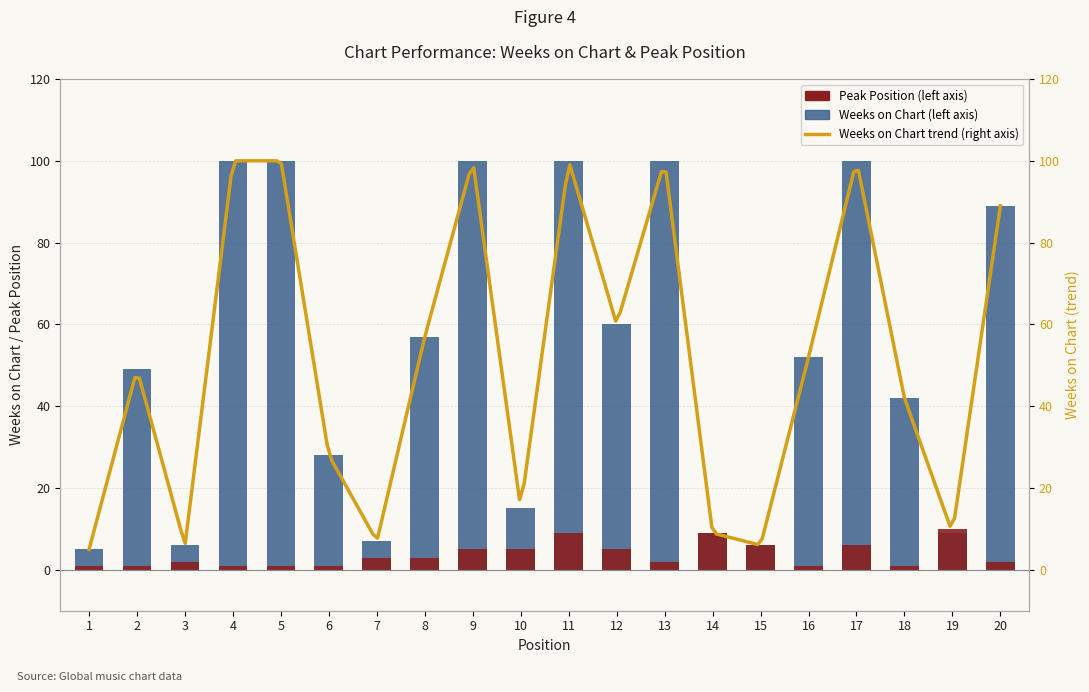

Reading left to right, extract all data points from this chart.

Weeks on Chart: 1=5	2=49	3=6	4=100	5=100	6=28	7=7	8=57	9=100	10=15	11=100	12=60	13=100	14=9	15=6	16=52	17=100	18=42	19=9	20=89
Peak Position: 1=1	2=1	3=2	4=1	5=1	6=1	7=3	8=3	9=5	10=5	11=9	12=5	13=2	14=9	15=6	16=1	17=6	18=1	19=10	20=2